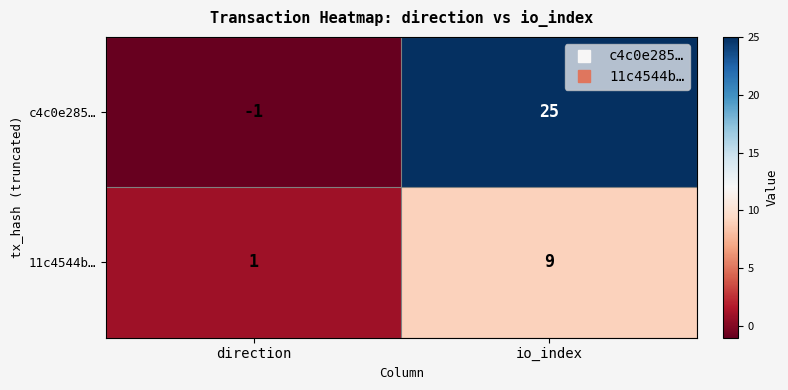

At which category is the sum across all series the highest?

io_index